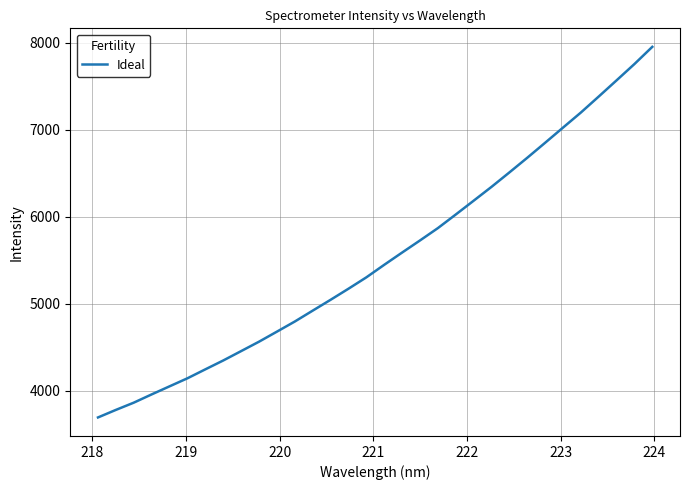

What is the maximum value shown in the chart?

7950.9